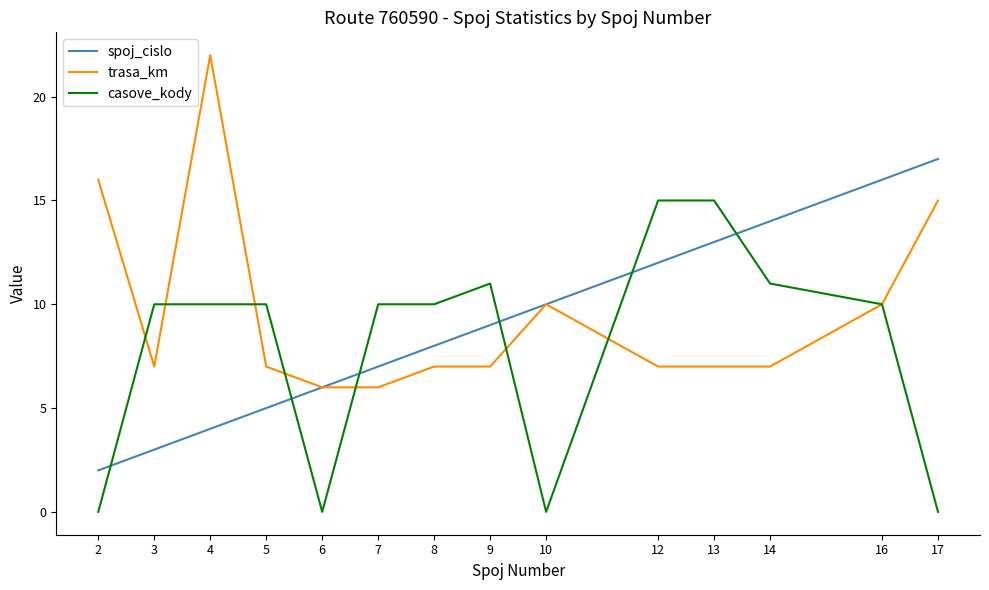

What is the sum of all spoj_cislo values?

126